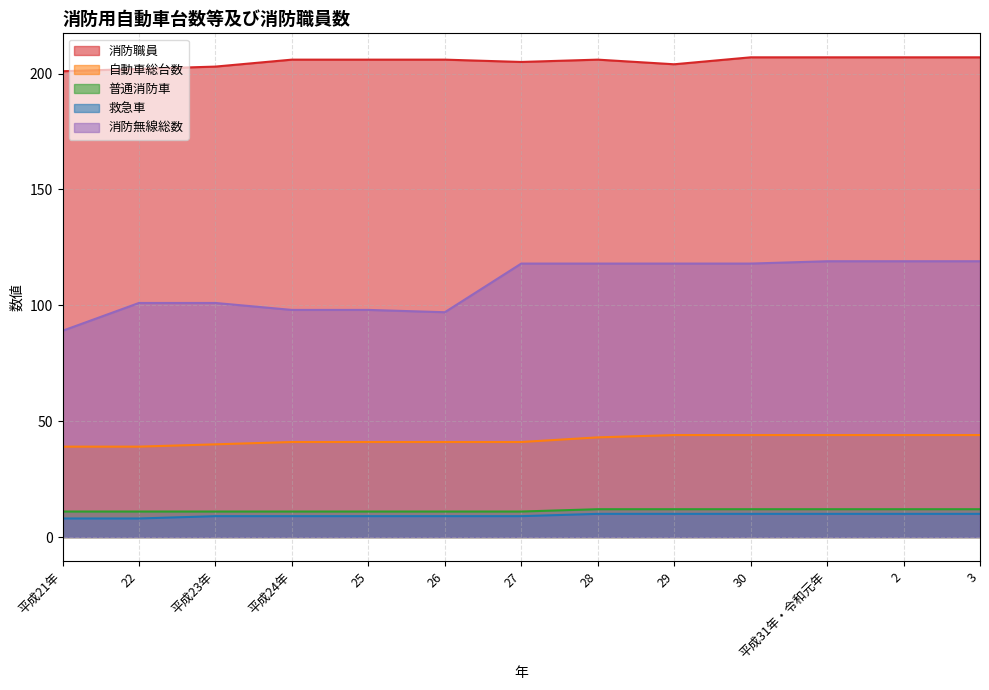

True or false: 消防無線総数 and 救急車 intersect in this chart.

False